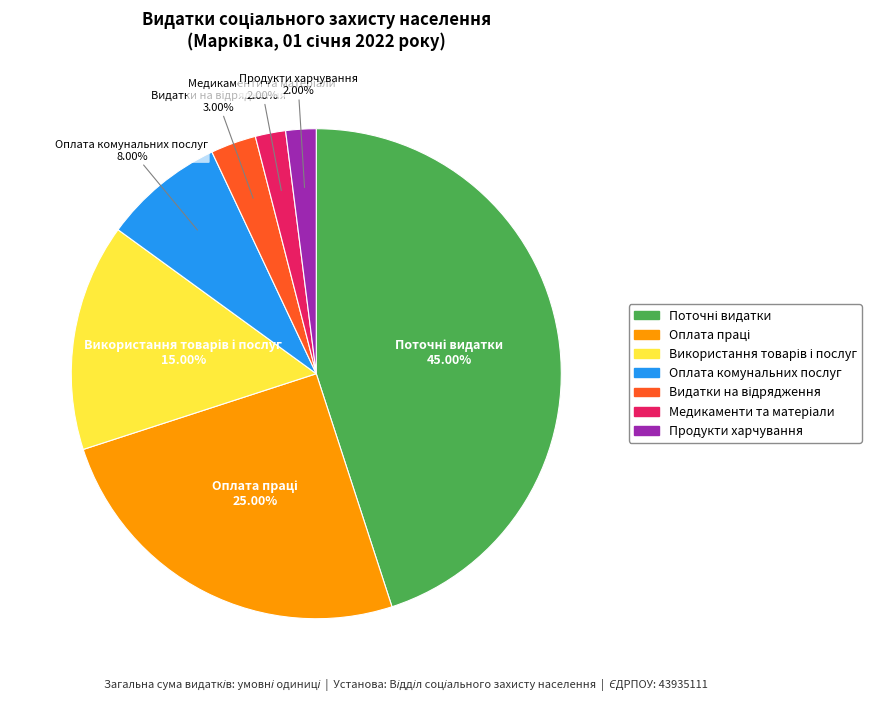

Is there any slice that represents more than half of the pie?

No